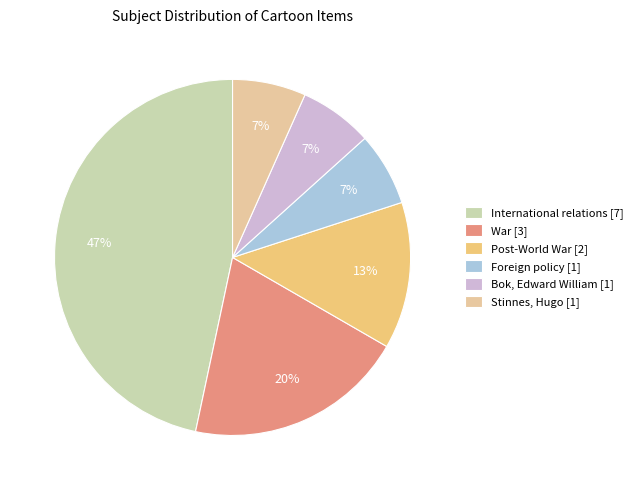

How many segments does this pie chart have?

6